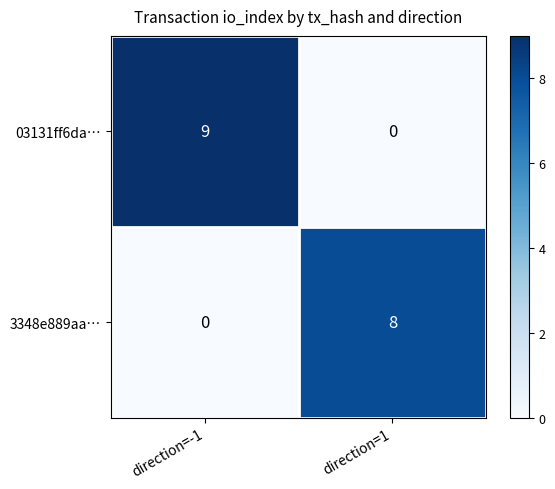

At which category is the sum across all series the highest?

direction=-1